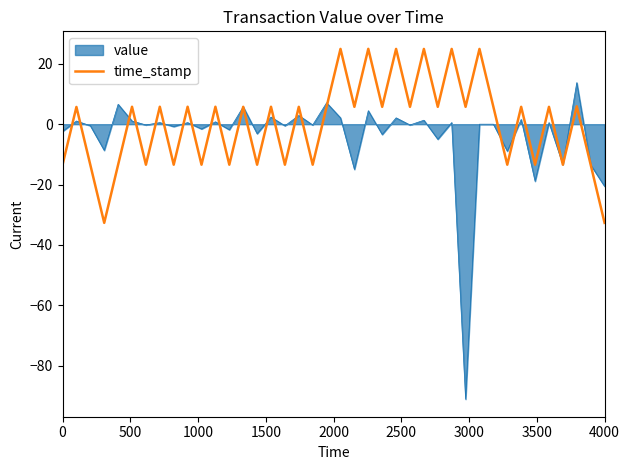

What is the greatest value displayed?

25.0